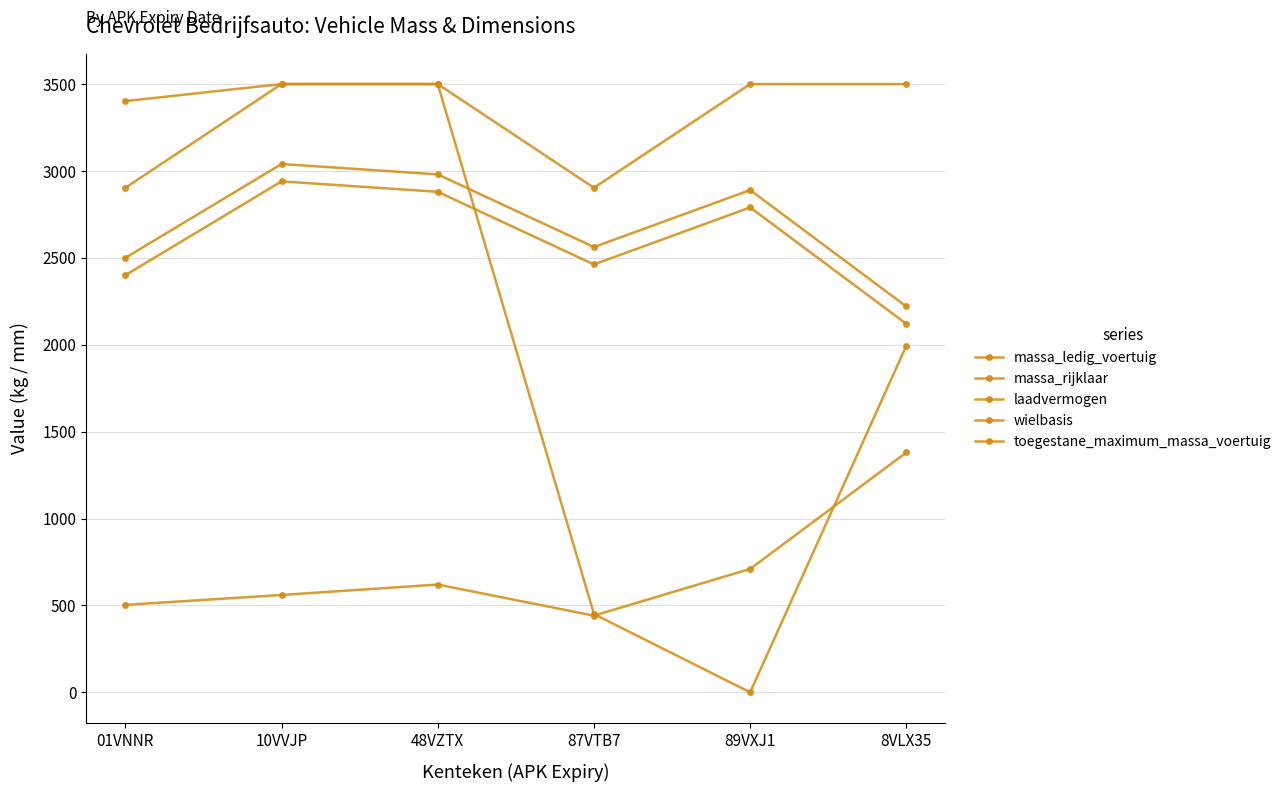

True or false: wielbasis has more than 0 interior local peaks.

False